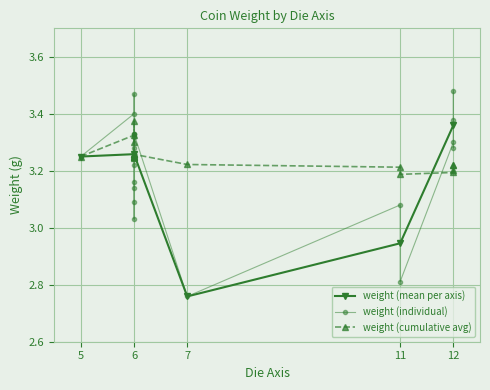

Is it true that weight (mean per axis) equals 1.2 at 11?

False